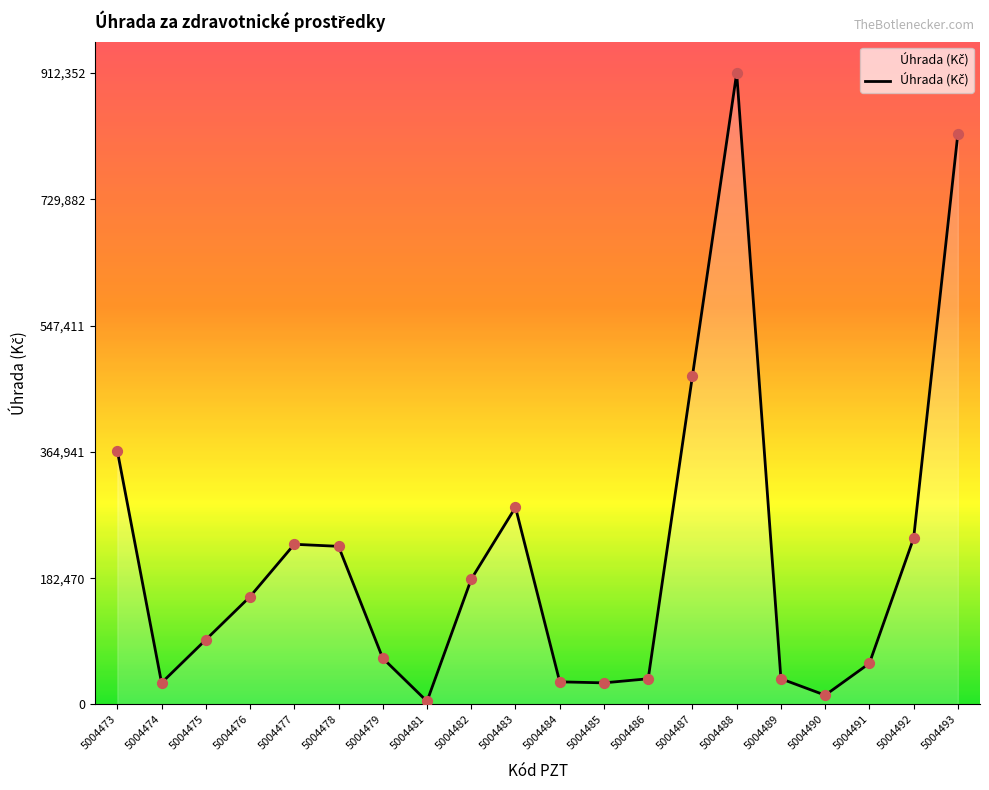

Between 5004482 and 5004479, which is larger?

5004482